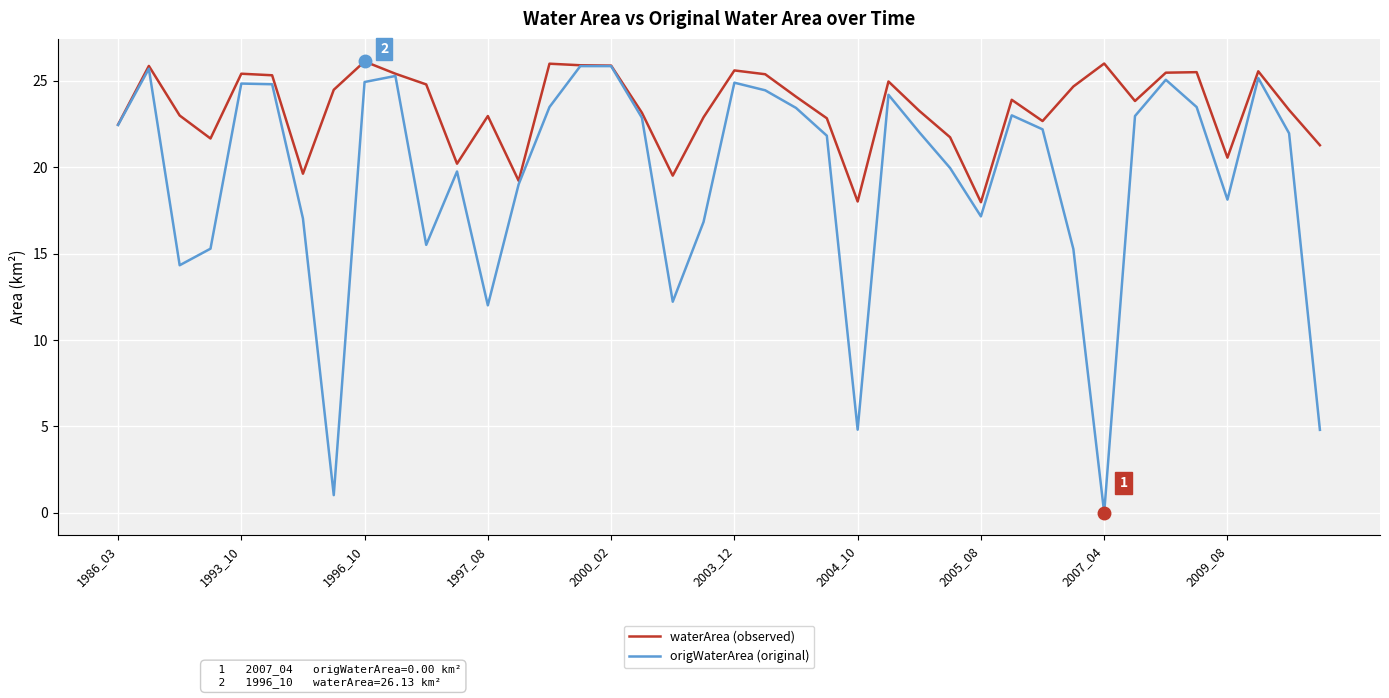

Which series has the largest total across all categories?

waterArea (observed)